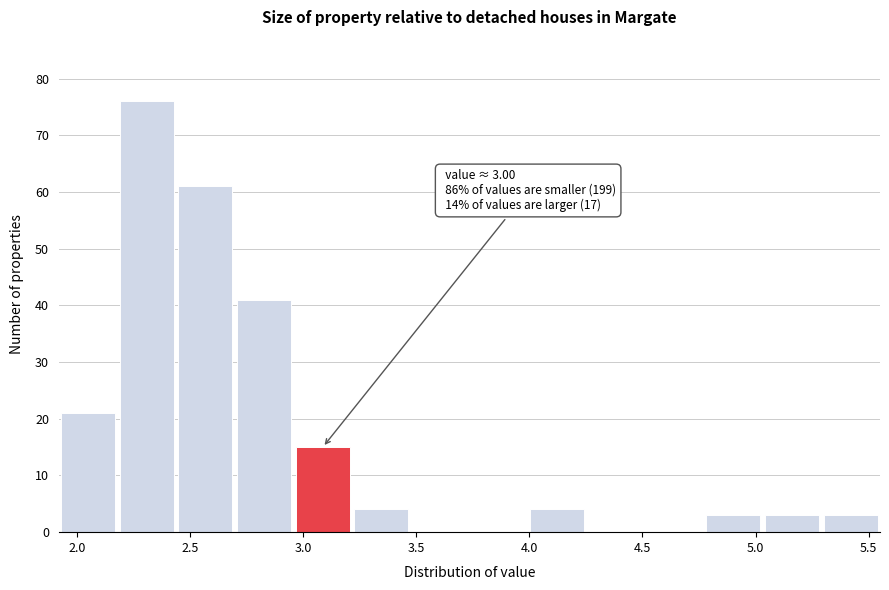

Over which range of the x-axis is the bar tallest?

2.20 to 2.45